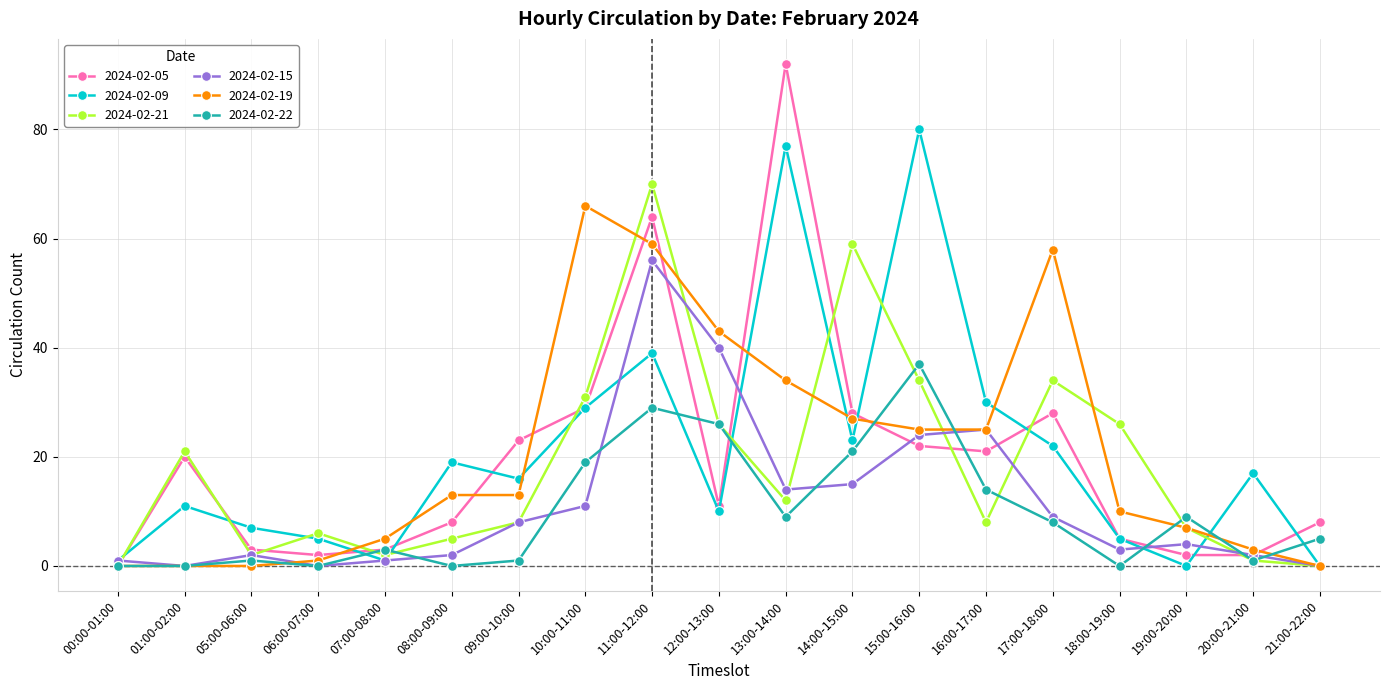

True or false: 2024-02-21 has more than 0 interior local peaks.

True